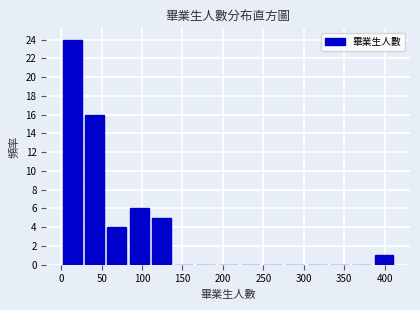

What is the height of the bar covering 55 to 85 on the x-axis? Neither the bar edges nor the heights are printed on the chart, so give them approximately, as read against the axes.

4